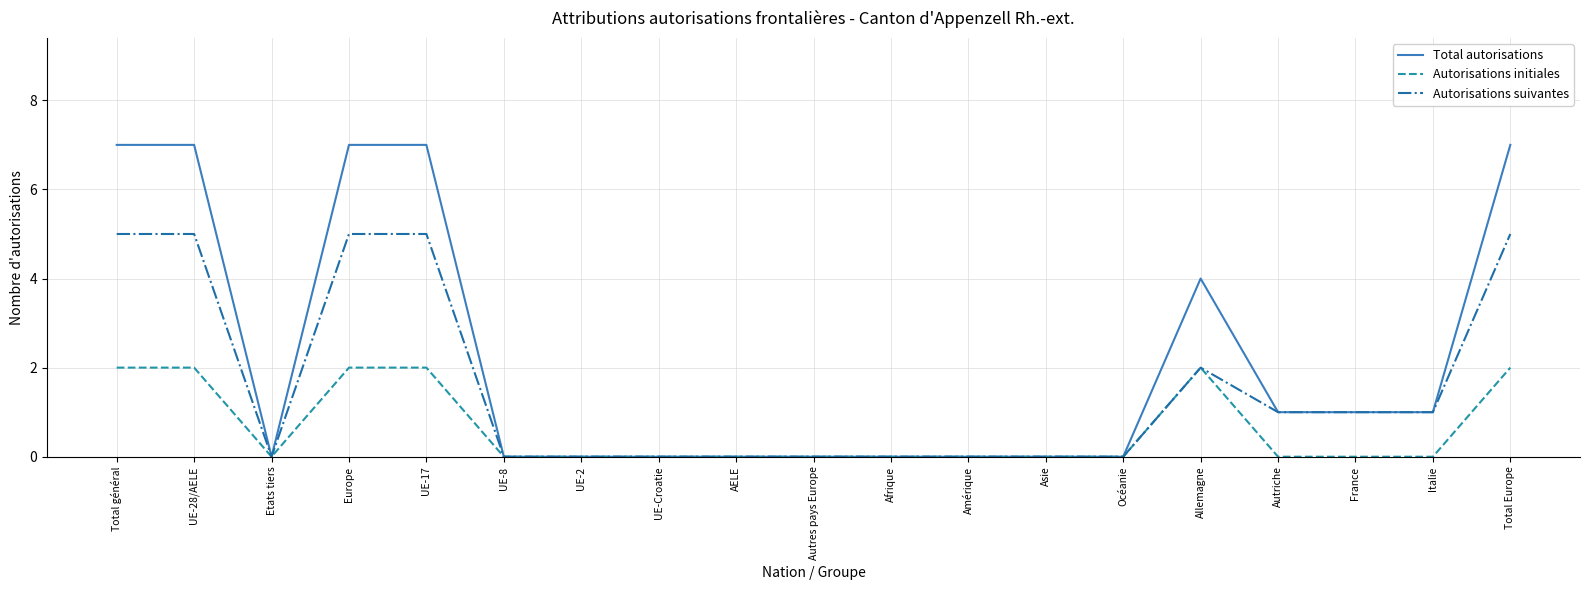

The Autorisations initiales series shows 0 at Asie. True or false?

True